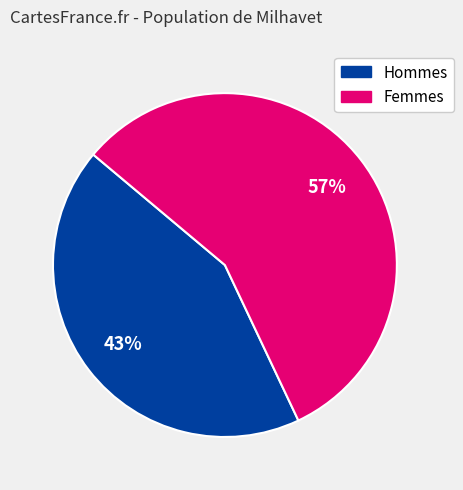

How many slices are in this pie chart?

2